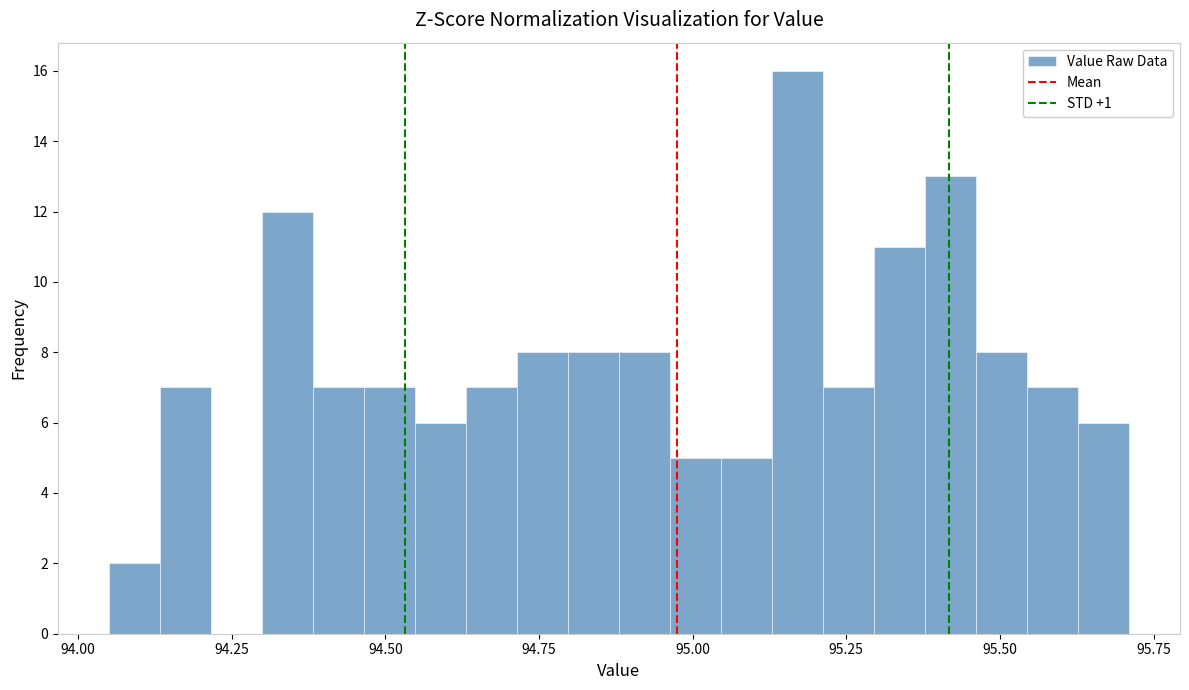

Read against the x-axis, roughly where is the centre of the tallest bar?

95.15